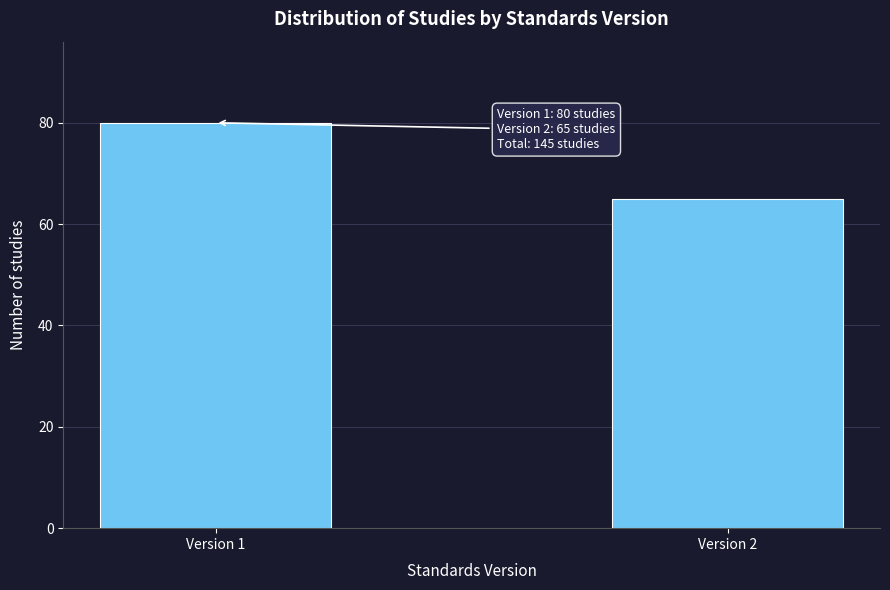

Reading right to left, extract all data points from this chart.

65	80